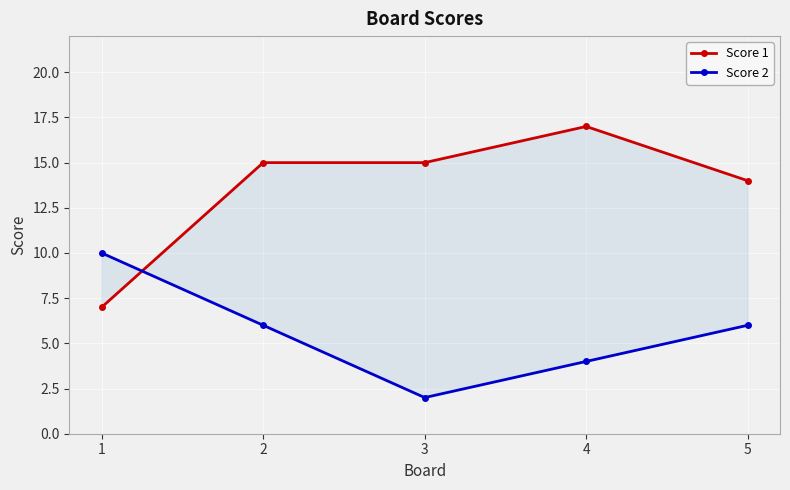

True or false: Score 1 has a value of 5 at 5.

False